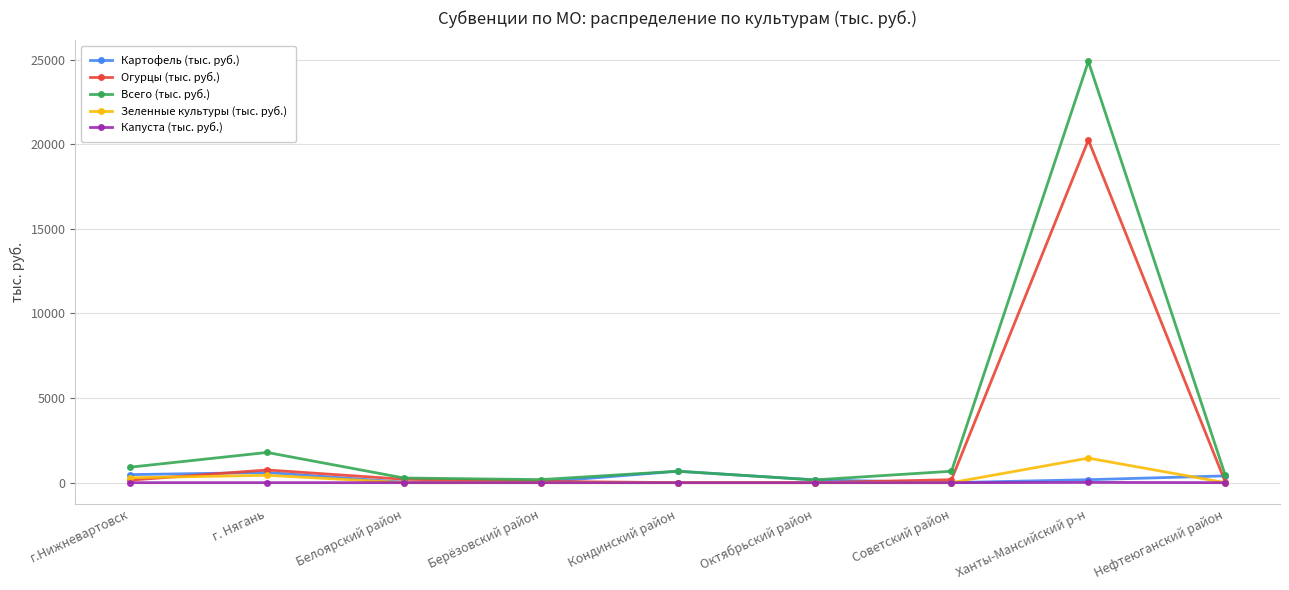

Which series has the largest range (max minus min)?

Всего (тыс. руб.)